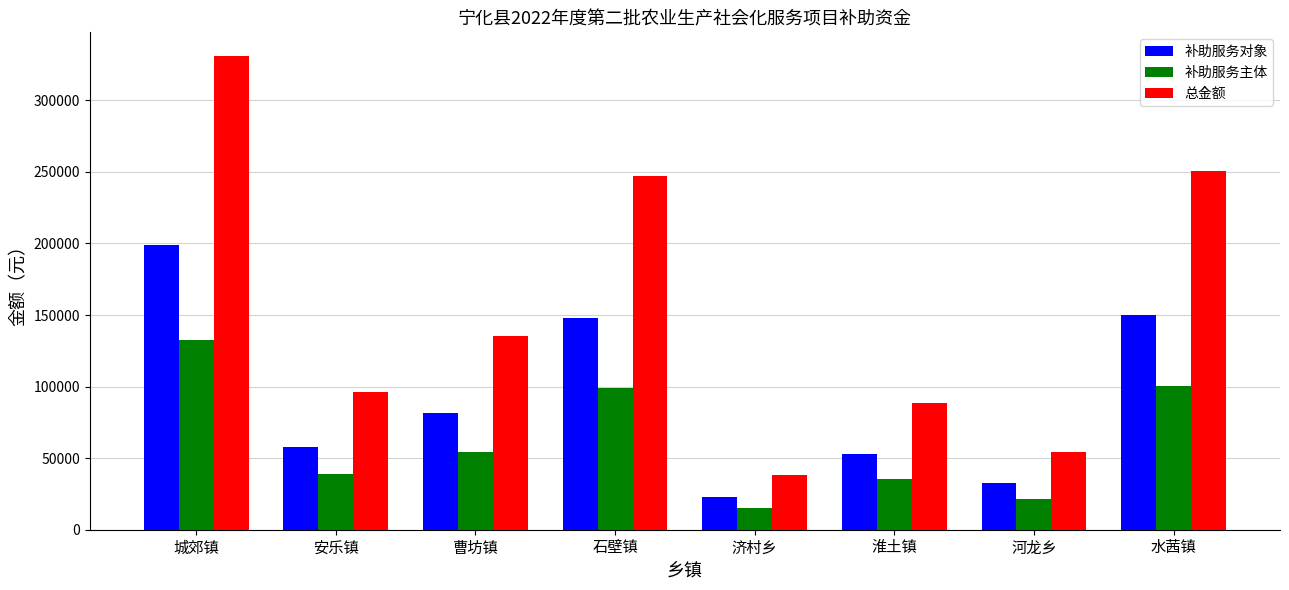

True or false: 补助服务主体 has a value of 10958.4 at 曹坊镇.

False